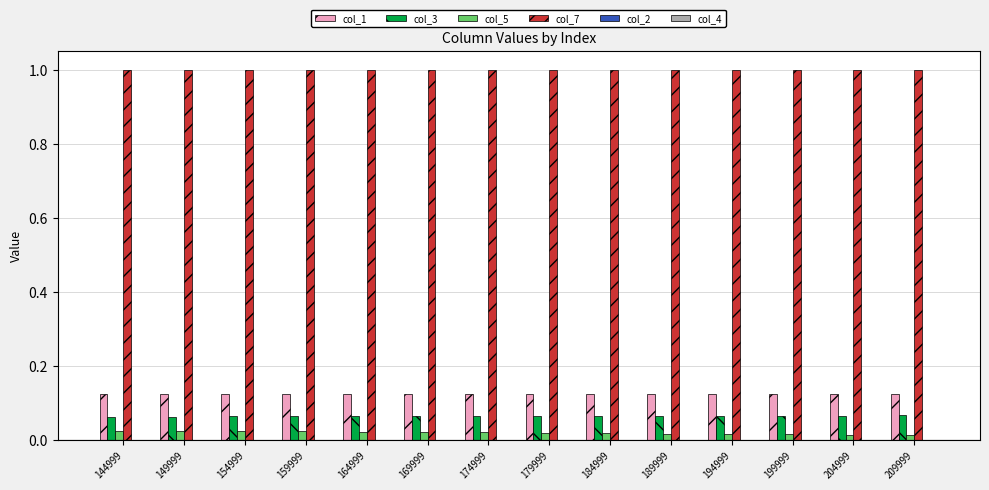

What is the difference between the highest and lowest values at 149999?

1.0